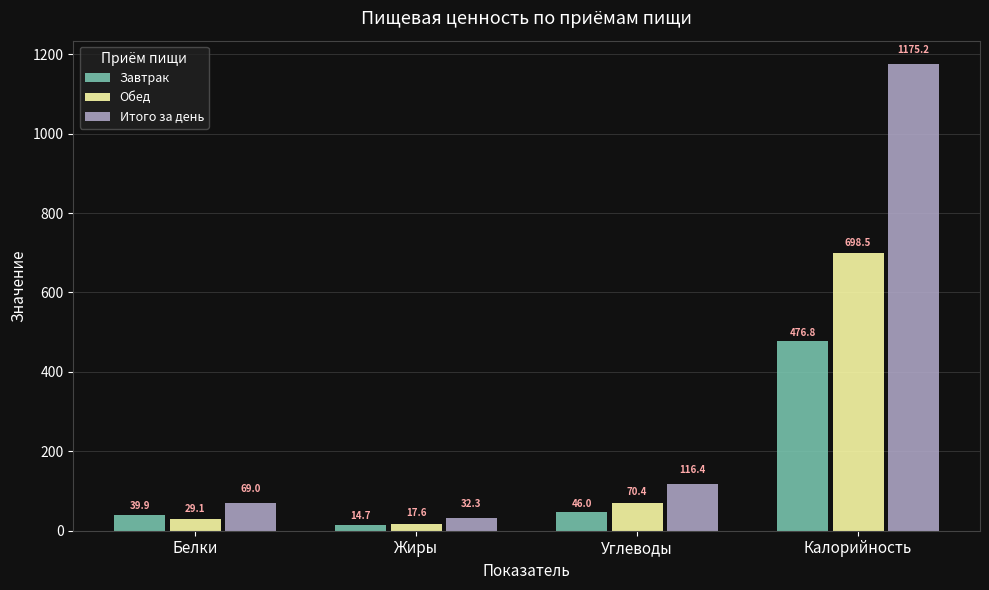

What is the value of the Обед bar at the 1st from the left?

29.1